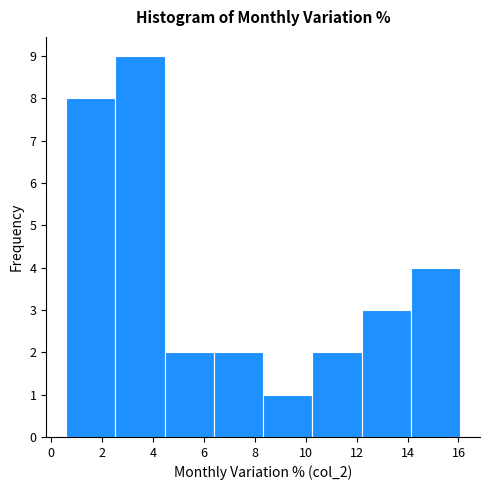

Which range on the x-axis has the tallest bar?

2.6 to 4.4